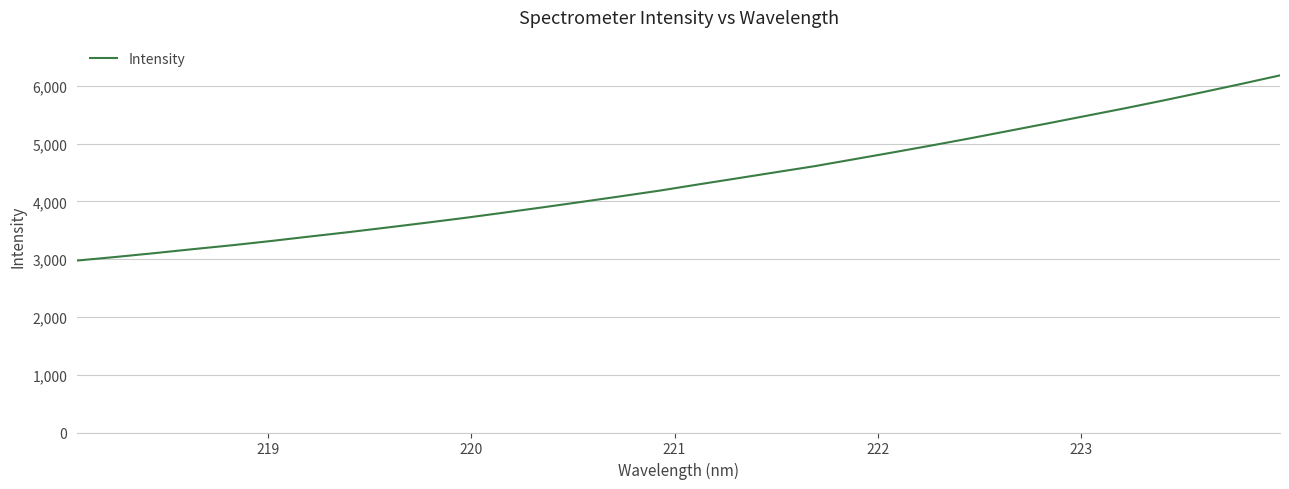

What is the greatest value displayed?

6180.7